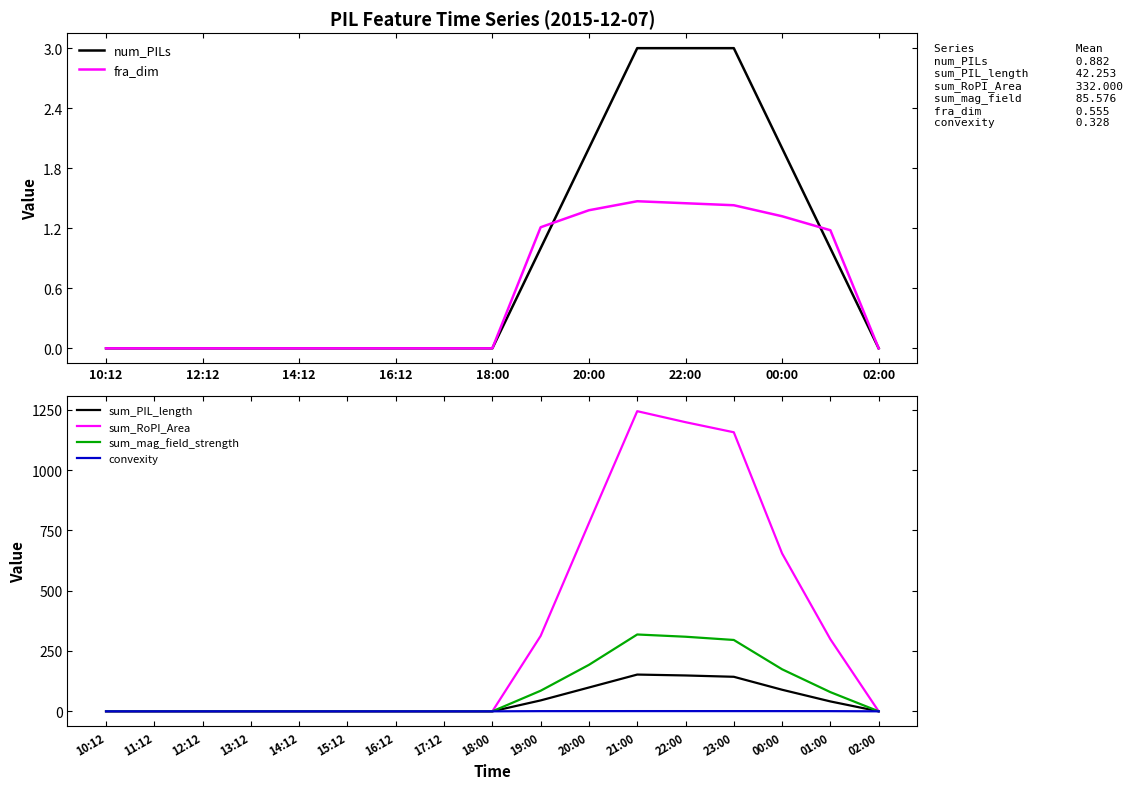

Where is sum_RoPI_Area nearest to the value 621?

00:00